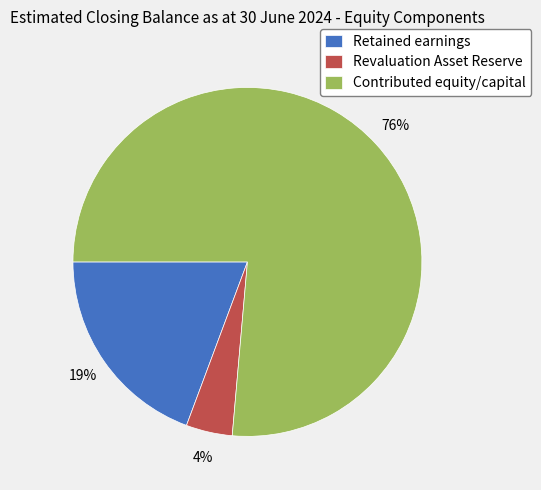

Which has a higher value, Revaluation Asset Reserve or Contributed equity/capital?

Contributed equity/capital